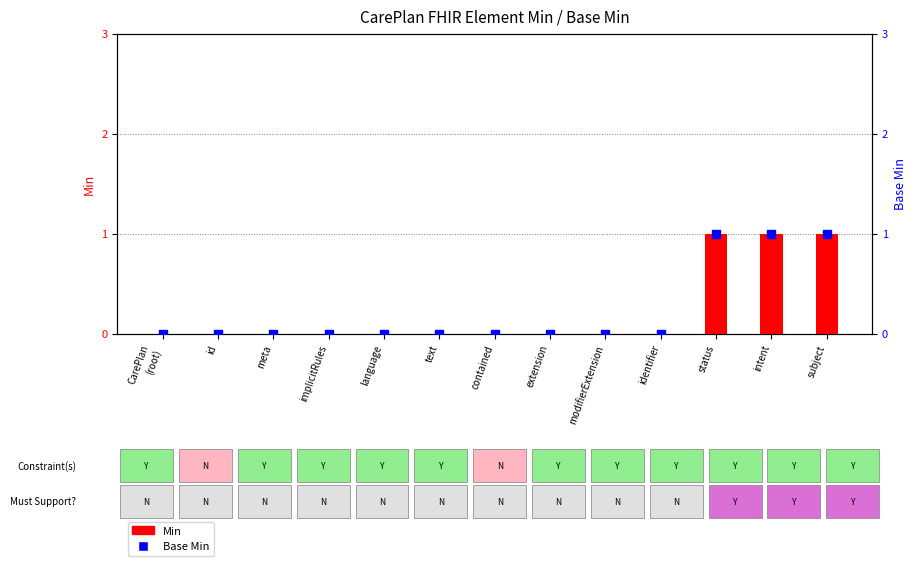

Which series has the largest total across all categories?

Min